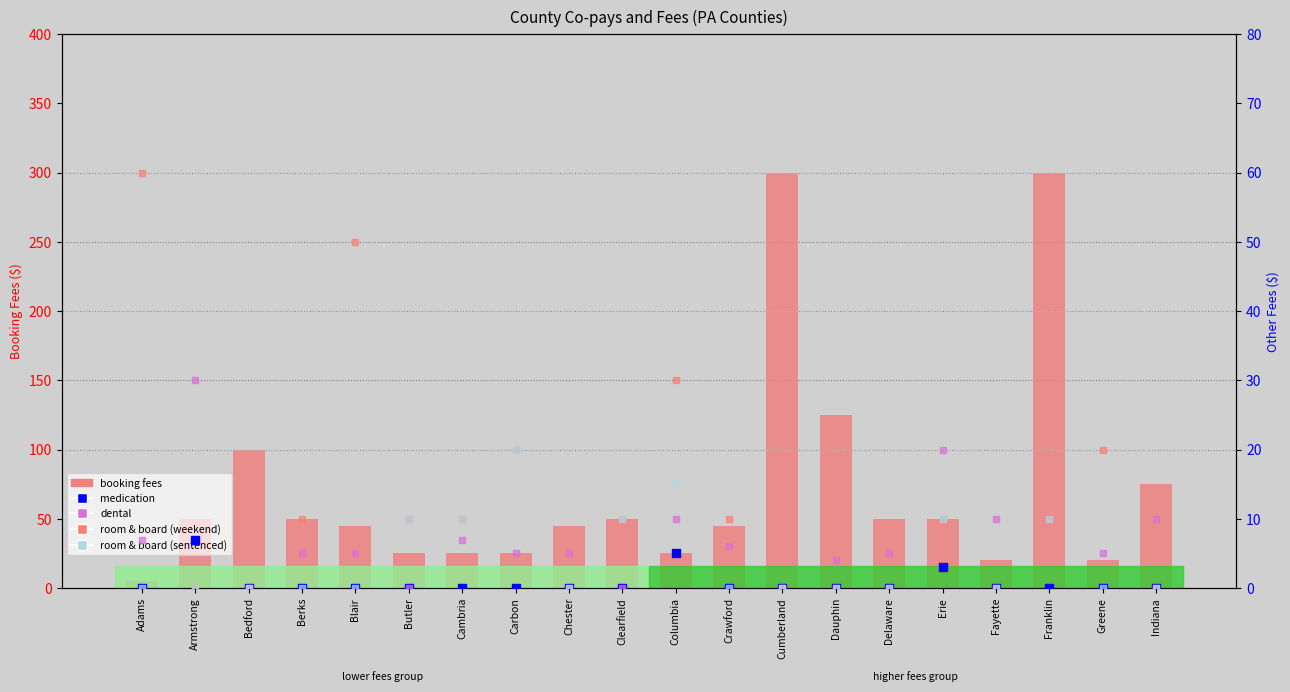

What is the total value across all series at Butler?

45